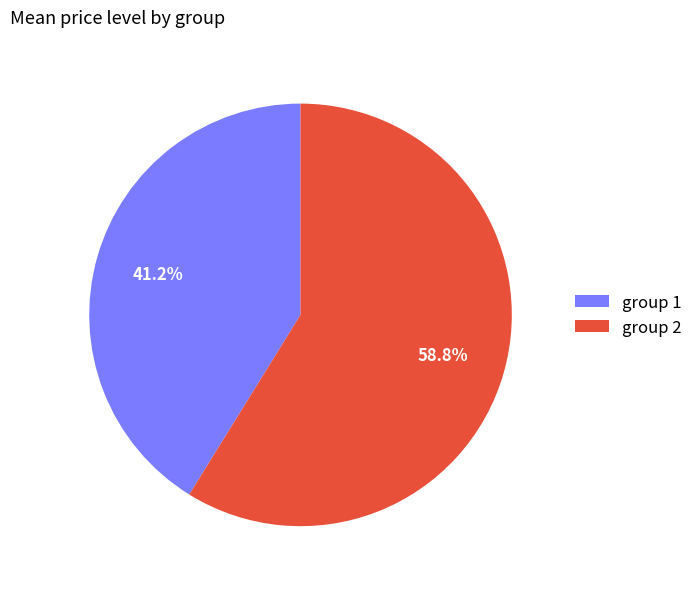

Is it true that group 2 is 50% of the pie?

False